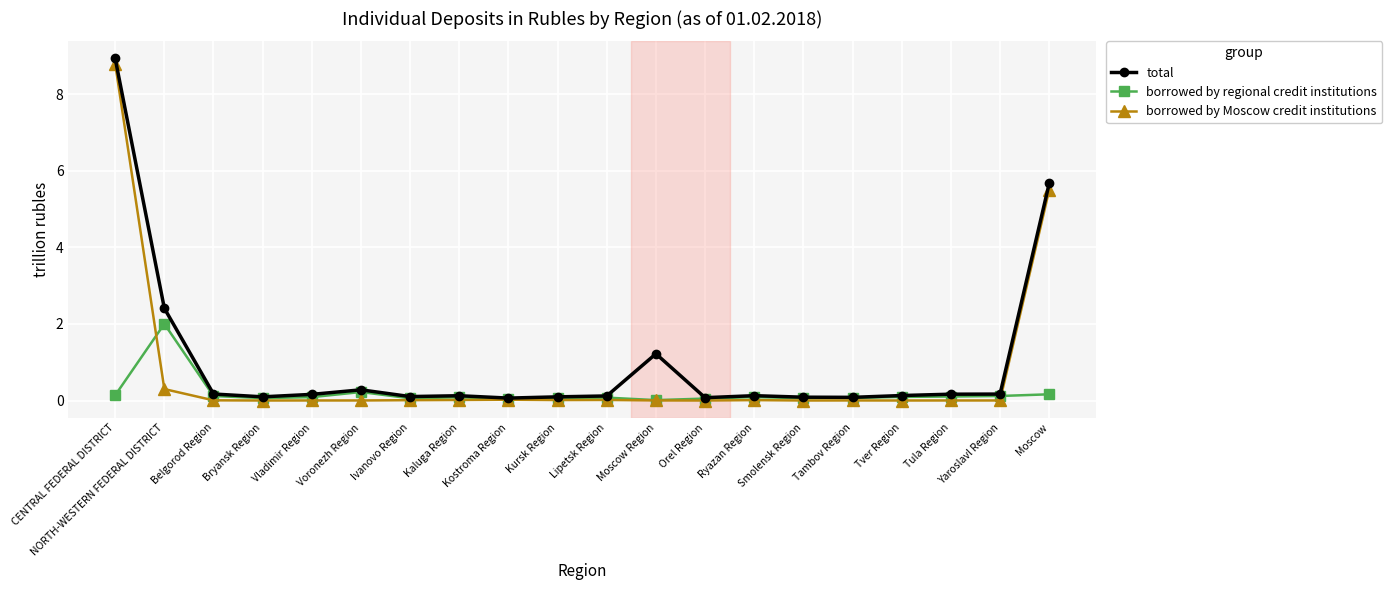

At how many categories does at least one series exceed 8?

1